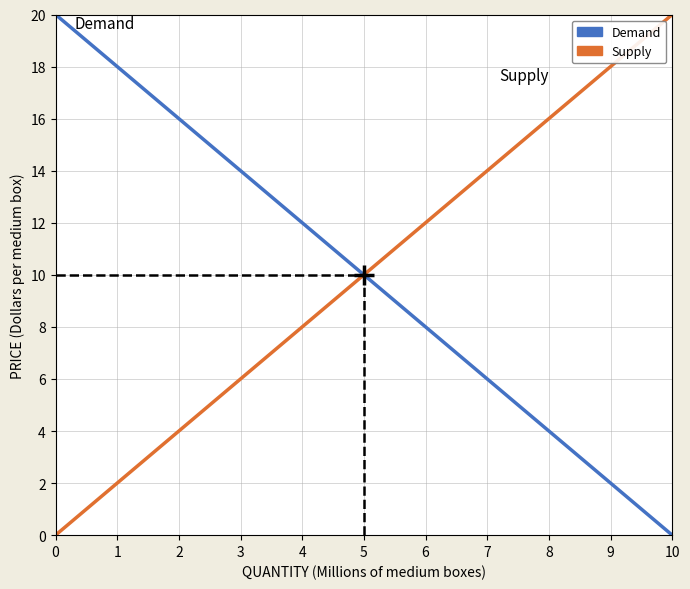

True or false: Supply has more than 1 interior local peaks.

False